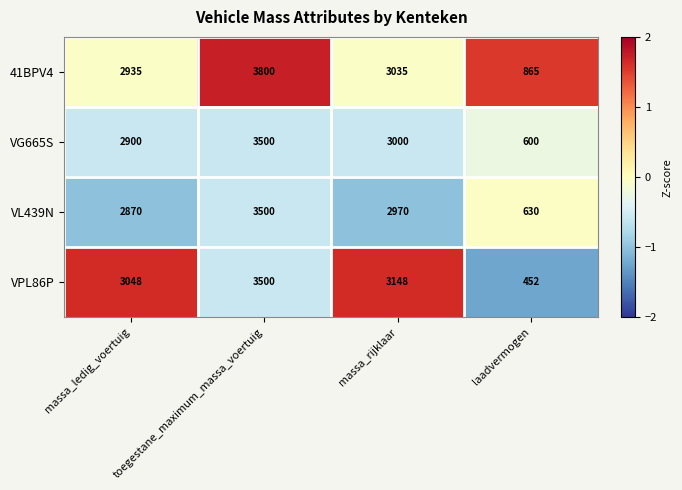

What is the sum of all VL439N values?

9970